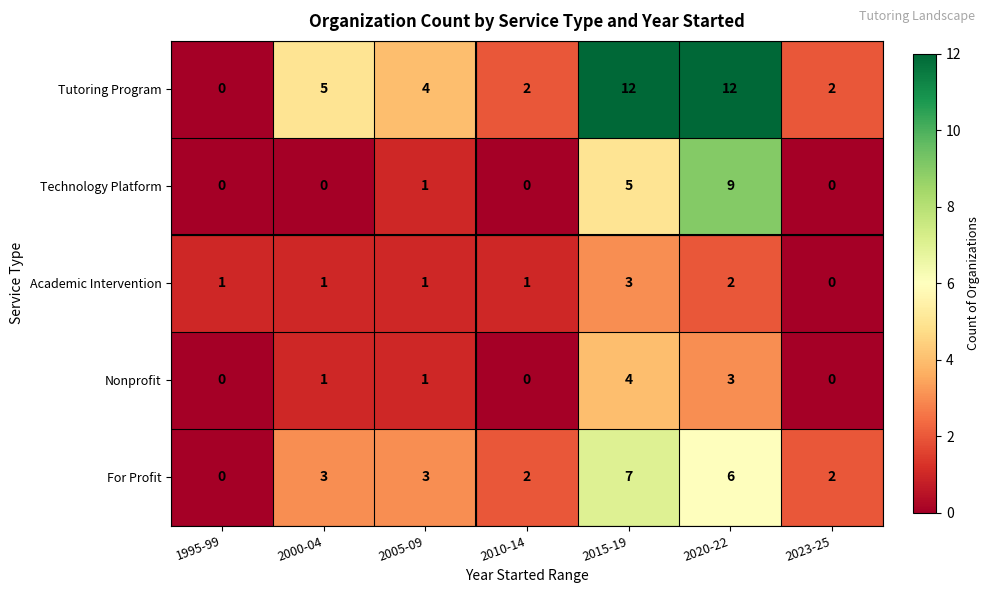

What is the sum of all Nonprofit values?

9